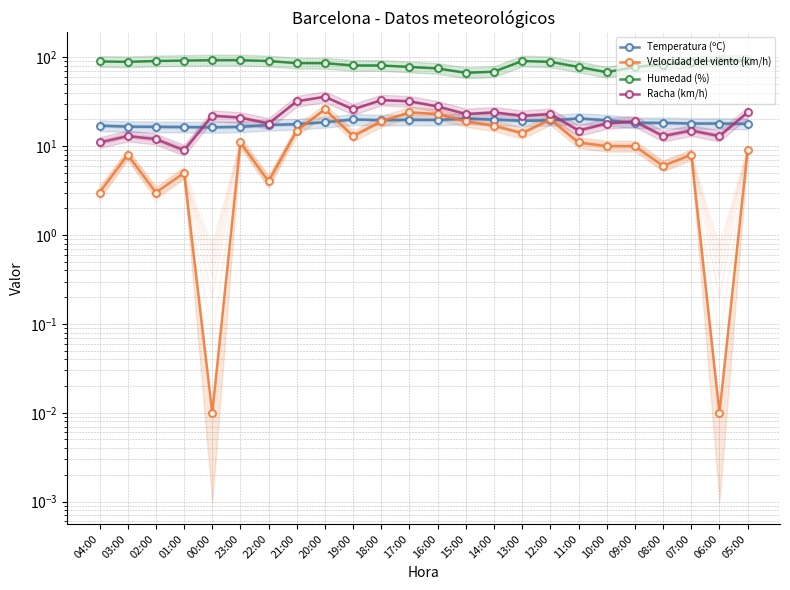

True or false: Temperatura (ºC) and Humedad (%) intersect in this chart.

False